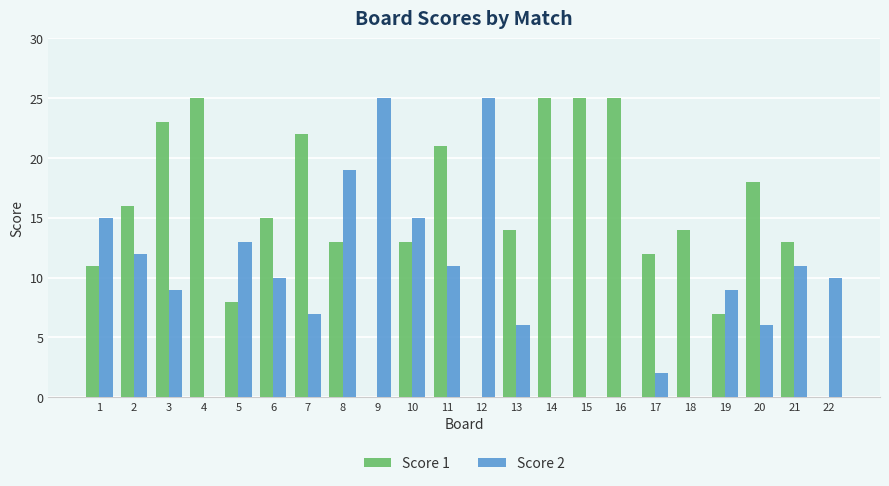

Is the value of Score 2 at 21 greater than the value of Score 1 at 4?

No